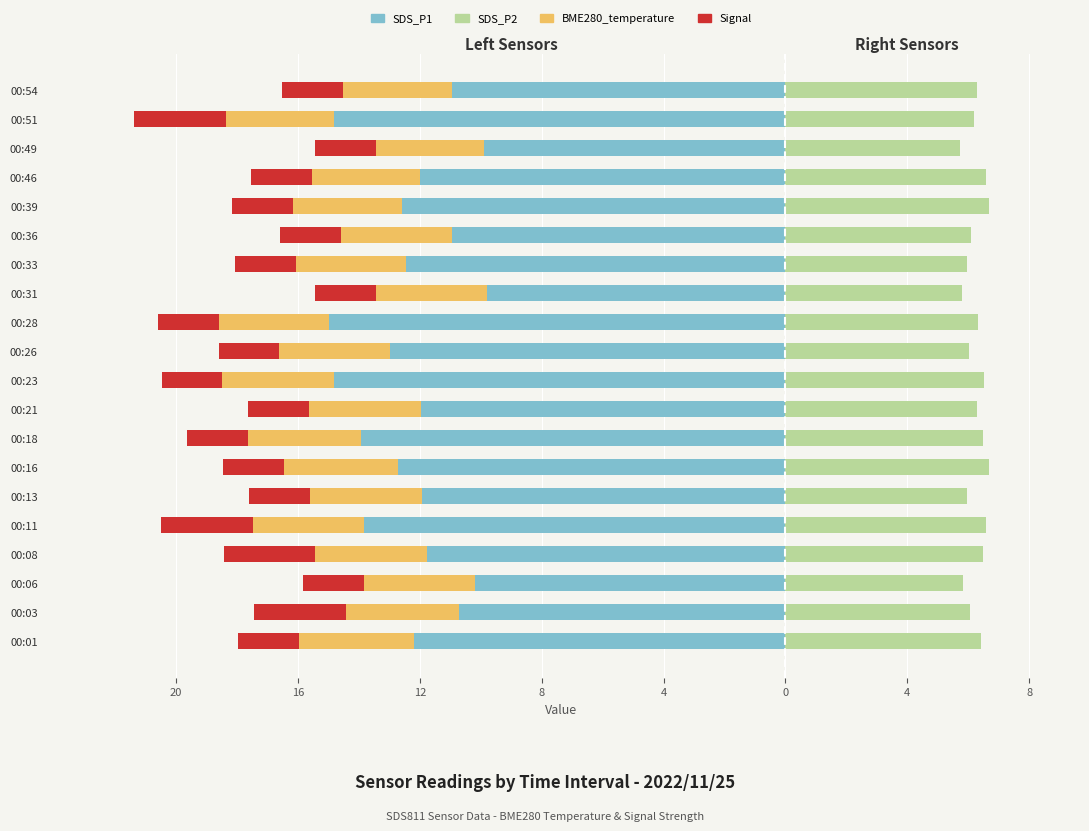

What are all the series names shown in the legend?

SDS_P1, BME280_temperature, Signal, SDS_P2